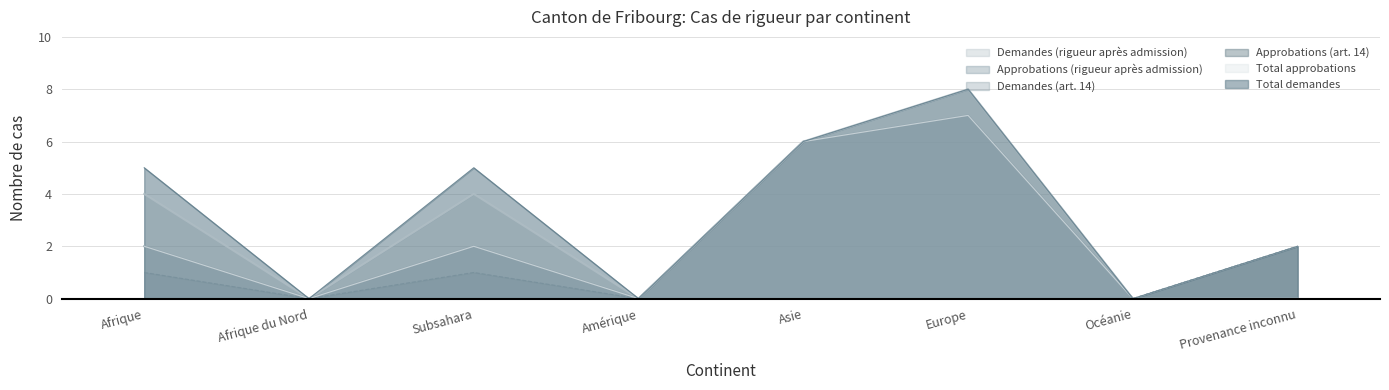

What is the label of the 8th point from the left?

Provenance inconnu